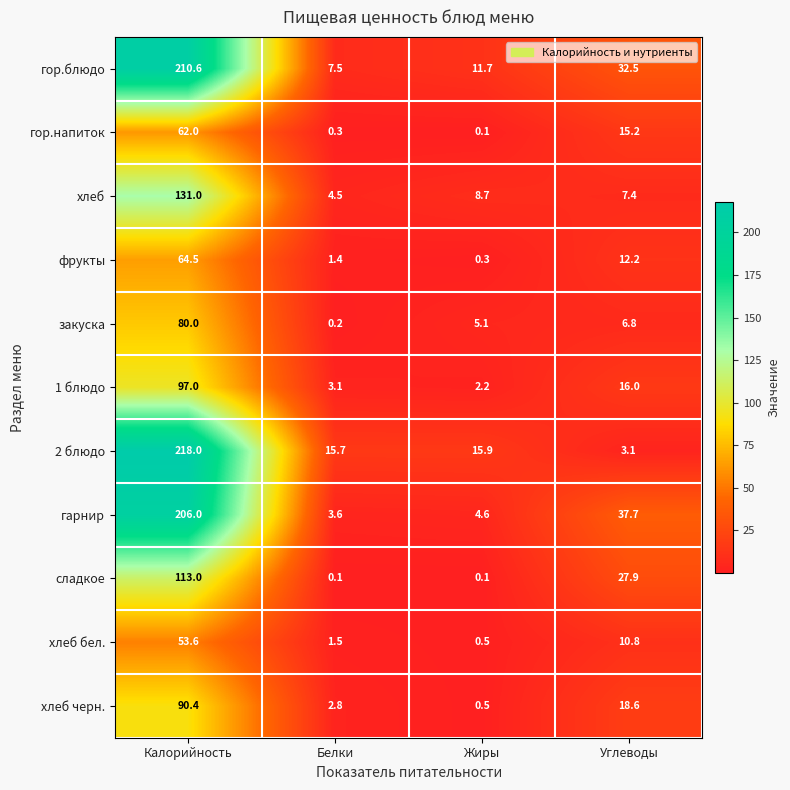

What is the lowest value of the гор.блюдо series?

7.5